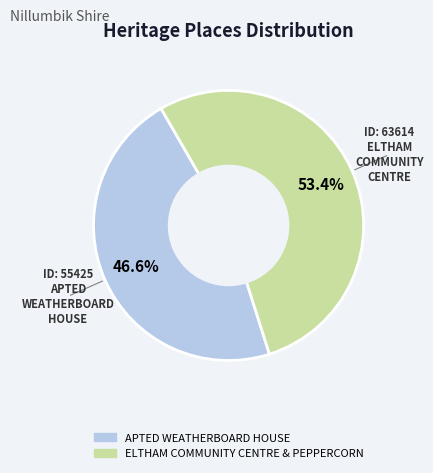

How many segments does this pie chart have?

2